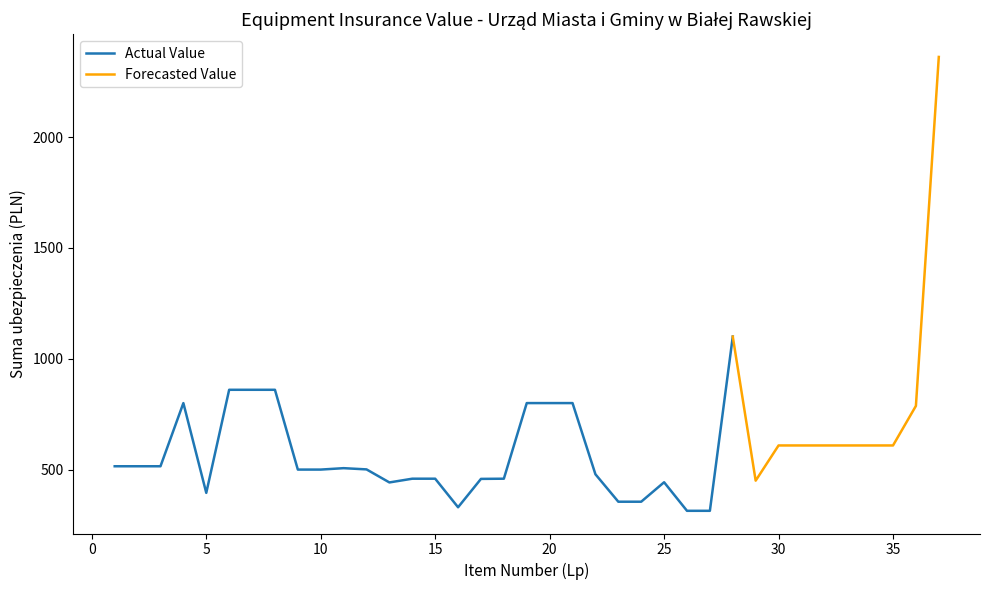

The chart shows a value of 257.6 at 5. True or false?

False